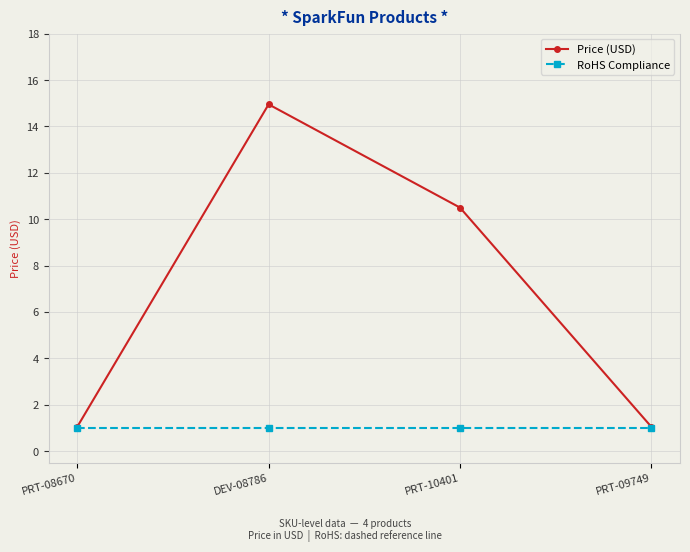

List the series in order of their peak value, highest first.

Price (USD), RoHS Compliance